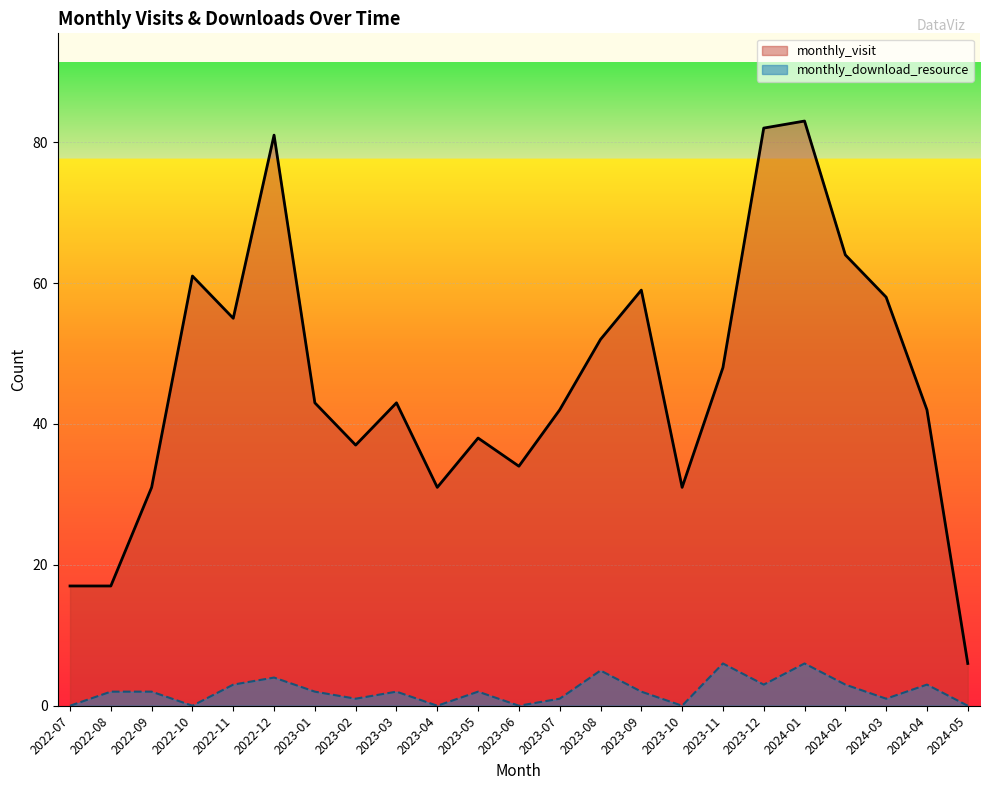

What is the greatest value displayed?

83